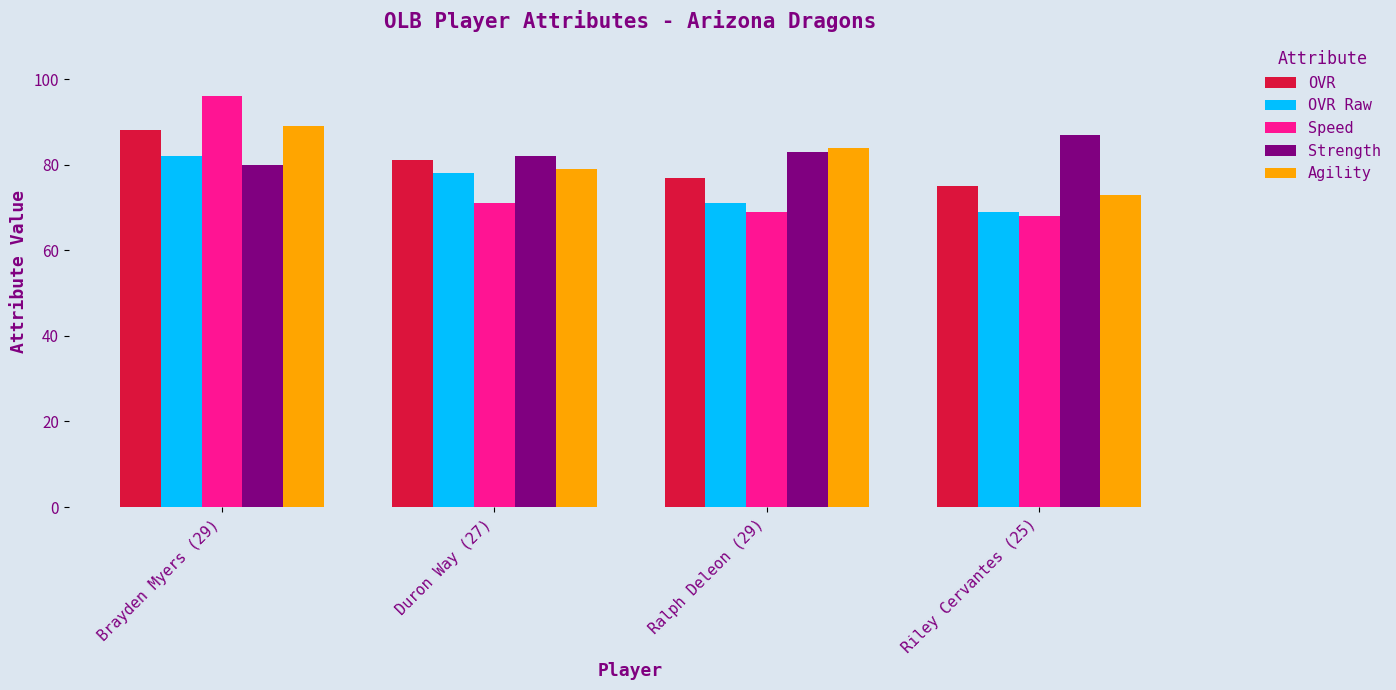

Which series has the largest range (max minus min)?

Speed